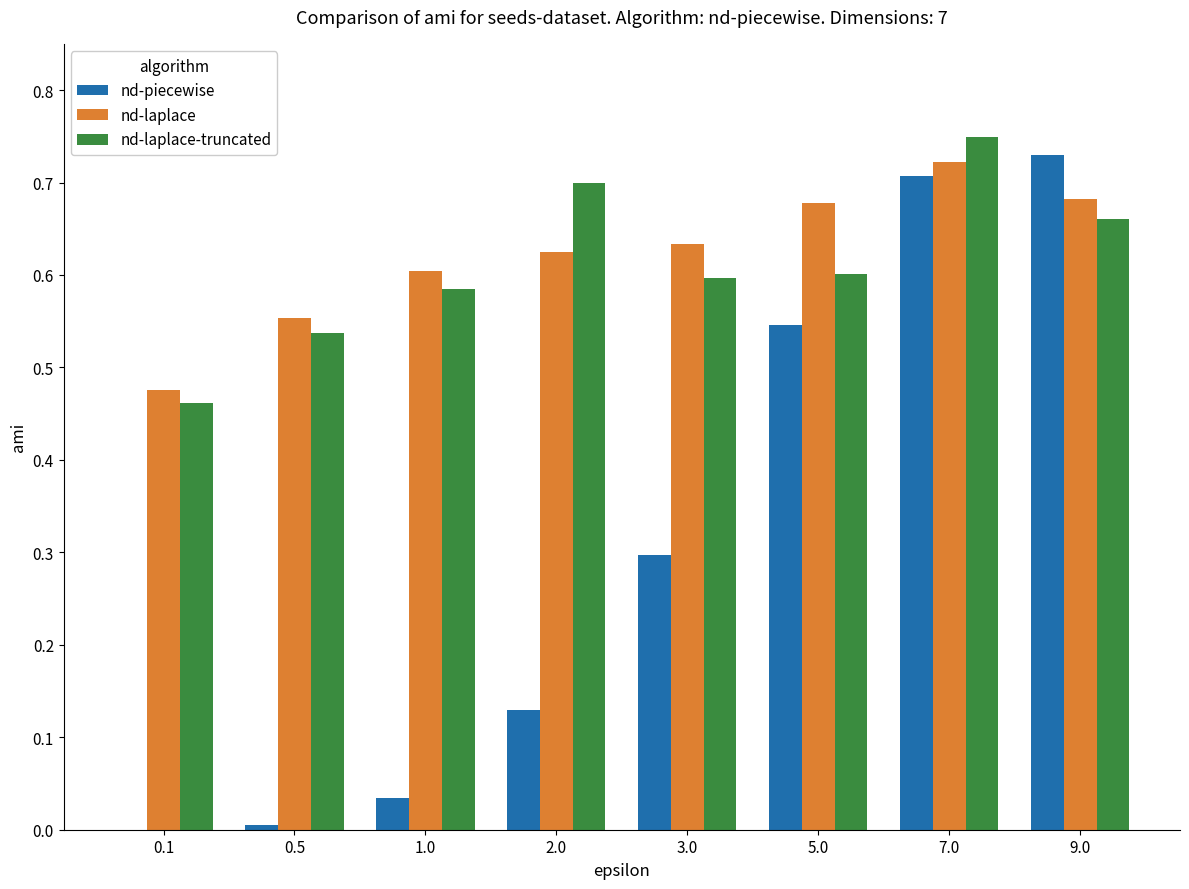

Are the bars horizontal?

No